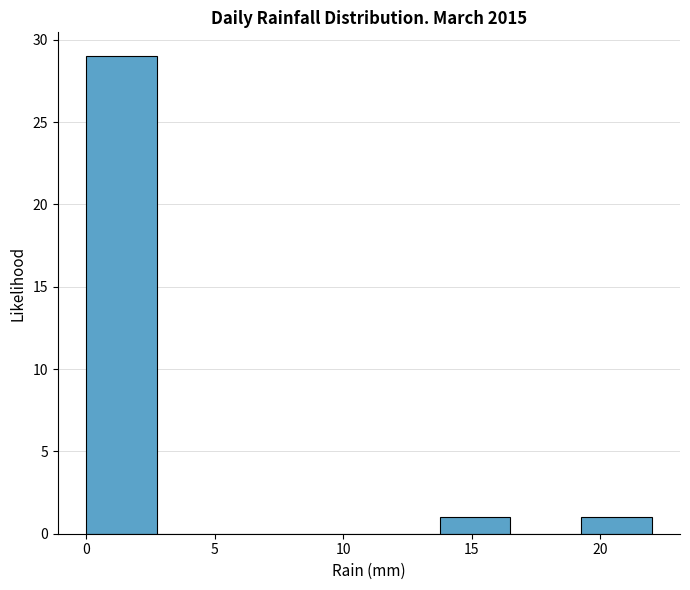

Reading left to right, transcribe this chart: for each bar, give the range it covers on the x-axis and its height. Neither the bar edges nor the heights are printed on the chart, so give them approximately, as read against the axes.

0.00 to 2.75: 29
2.75 to 5.50: 0
5.50 to 8.25: 0
8.25 to 11.00: 0
11.00 to 13.75: 0
13.75 to 16.50: 1
16.50 to 19.25: 0
19.25 to 22.00: 1